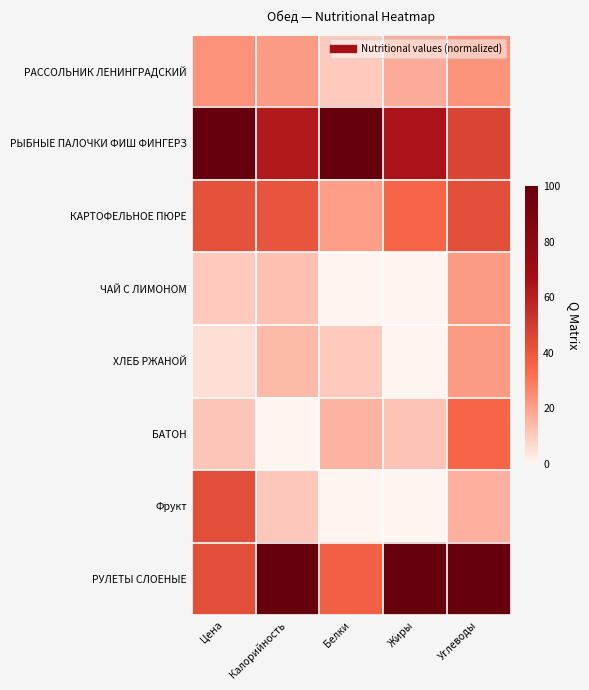

Rank the series at Калорийность from highest to lowest value.

РУЛЕТЫ СЛОЕНЫЕ, РЫБНЫЕ ПАЛОЧКИ ФИШ ФИНГЕРЗ, КАРТОФЕЛЬНОЕ ПЮРЕ, РАССОЛЬНИК ЛЕНИНГРАДСКИЙ, ХЛЕБ РЖАНОЙ, ЧАЙ С ЛИМОНОМ, Фрукт, БАТОН